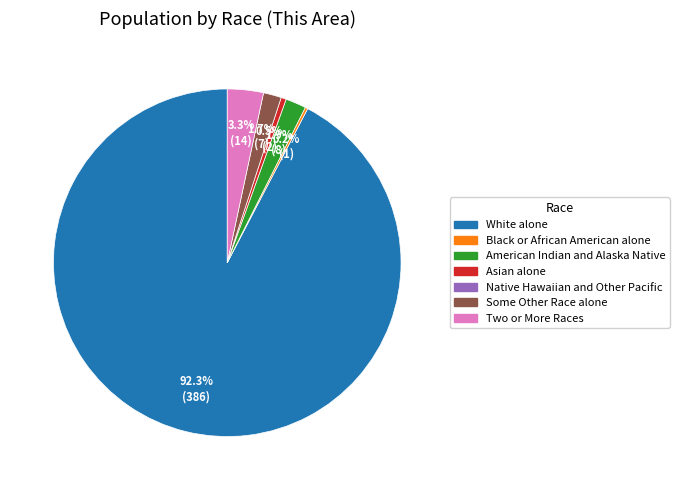

Is there a majority slice in this chart?

Yes